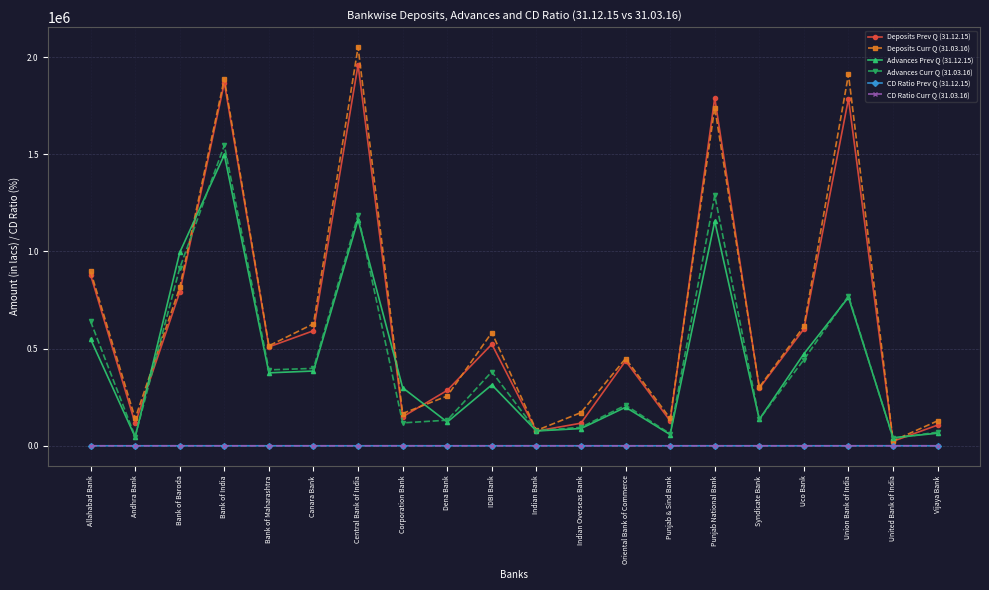

At which category is the sum across all series the highest?

Bank of India